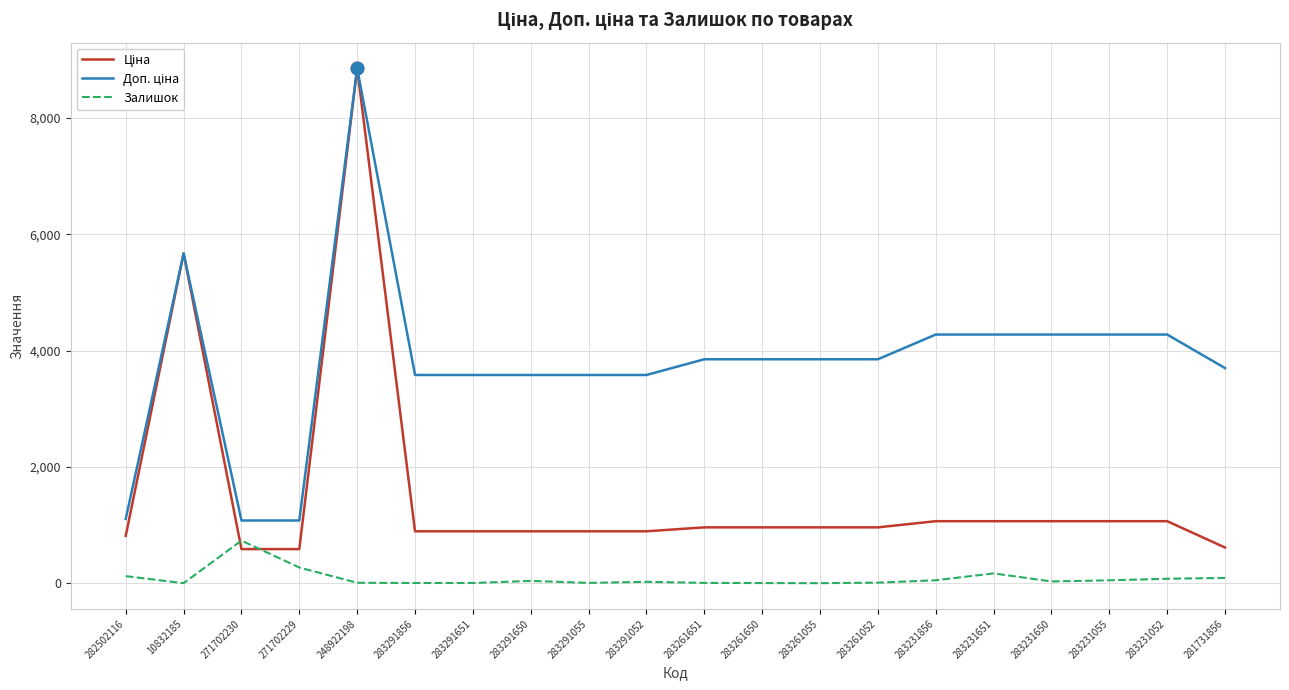

The Залишок series shows 6.0 at 283261650. True or false?

True